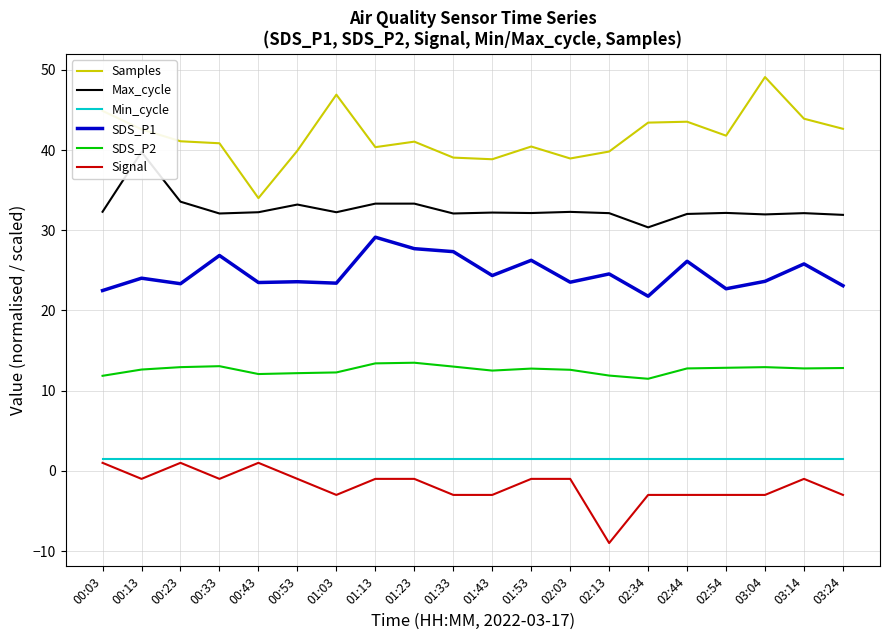

Reading left to right, what are all the values shown in this chart?

Samples: 00:03=44.9	00:13=42.6	00:23=41.1	00:33=40.8	00:43=34.0	00:53=39.9	01:03=46.9	01:13=40.4	01:23=41.0	01:33=39.1	01:43=38.8	01:53=40.4	02:03=38.9	02:13=39.8	02:34=43.4	02:44=43.5	02:54=41.8	03:04=49.1	03:14=43.9	03:24=42.6
Max_cycle: 00:03=32.3	00:13=39.8	00:23=33.6	00:33=32.1	00:43=32.2	00:53=33.2	01:03=32.2	01:13=33.3	01:23=33.3	01:33=32.1	01:43=32.2	01:53=32.1	02:03=32.3	02:13=32.1	02:34=30.4	02:44=32.0	02:54=32.2	03:04=32.0	03:14=32.1	03:24=31.9
Min_cycle: 00:03=1.5	00:13=1.5	00:23=1.5	00:33=1.5	00:43=1.5	00:53=1.5	01:03=1.5	01:13=1.5	01:23=1.5	01:33=1.5	01:43=1.5	01:53=1.5	02:03=1.5	02:13=1.5	02:34=1.5	02:44=1.5	02:54=1.5	03:04=1.5	03:14=1.5	03:24=1.5
SDS_P1: 00:03=22.5	00:13=24.0	00:23=23.3	00:33=26.9	00:43=23.5	00:53=23.6	01:03=23.4	01:13=29.1	01:23=27.7	01:33=27.3	01:43=24.4	01:53=26.2	02:03=23.5	02:13=24.6	02:34=21.8	02:44=26.1	02:54=22.7	03:04=23.6	03:14=25.8	03:24=23.1
SDS_P2: 00:03=11.8	00:13=12.6	00:23=12.9	00:33=13.1	00:43=12.1	00:53=12.2	01:03=12.3	01:13=13.4	01:23=13.5	01:33=13.0	01:43=12.5	01:53=12.8	02:03=12.6	02:13=11.9	02:34=11.5	02:44=12.8	02:54=12.8	03:04=12.9	03:14=12.8	03:24=12.8
Signal: 00:03=1.0	00:13=-1.0	00:23=1.0	00:33=-1.0	00:43=1.0	00:53=-1.0	01:03=-3.0	01:13=-1.0	01:23=-1.0	01:33=-3.0	01:43=-3.0	01:53=-1.0	02:03=-1.0	02:13=-9.0	02:34=-3.0	02:44=-3.0	02:54=-3.0	03:04=-3.0	03:14=-1.0	03:24=-3.0